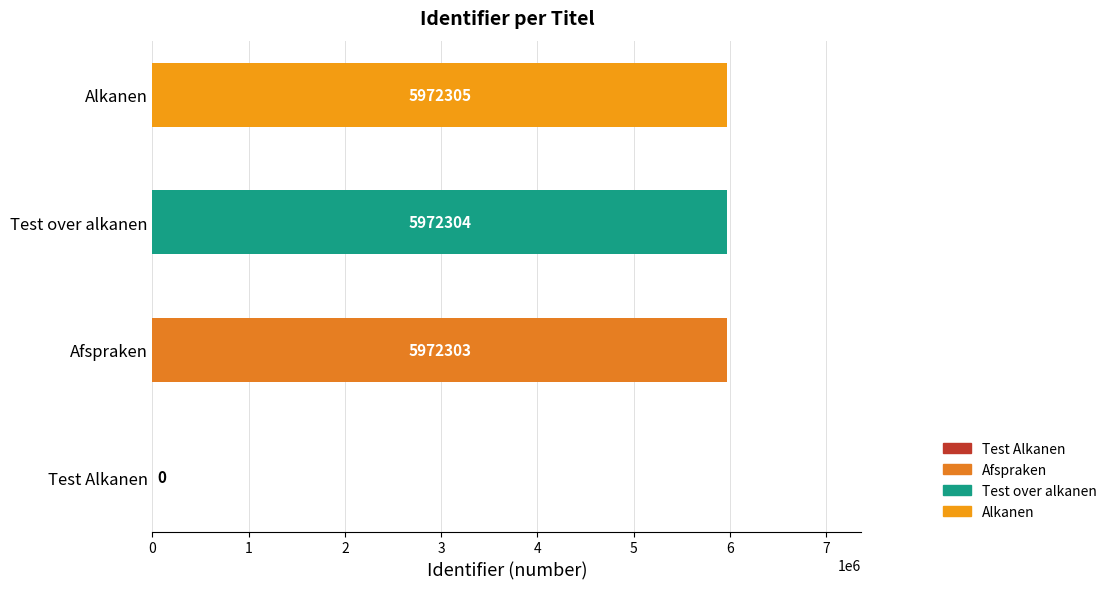

What is the sum of all values?

17916912